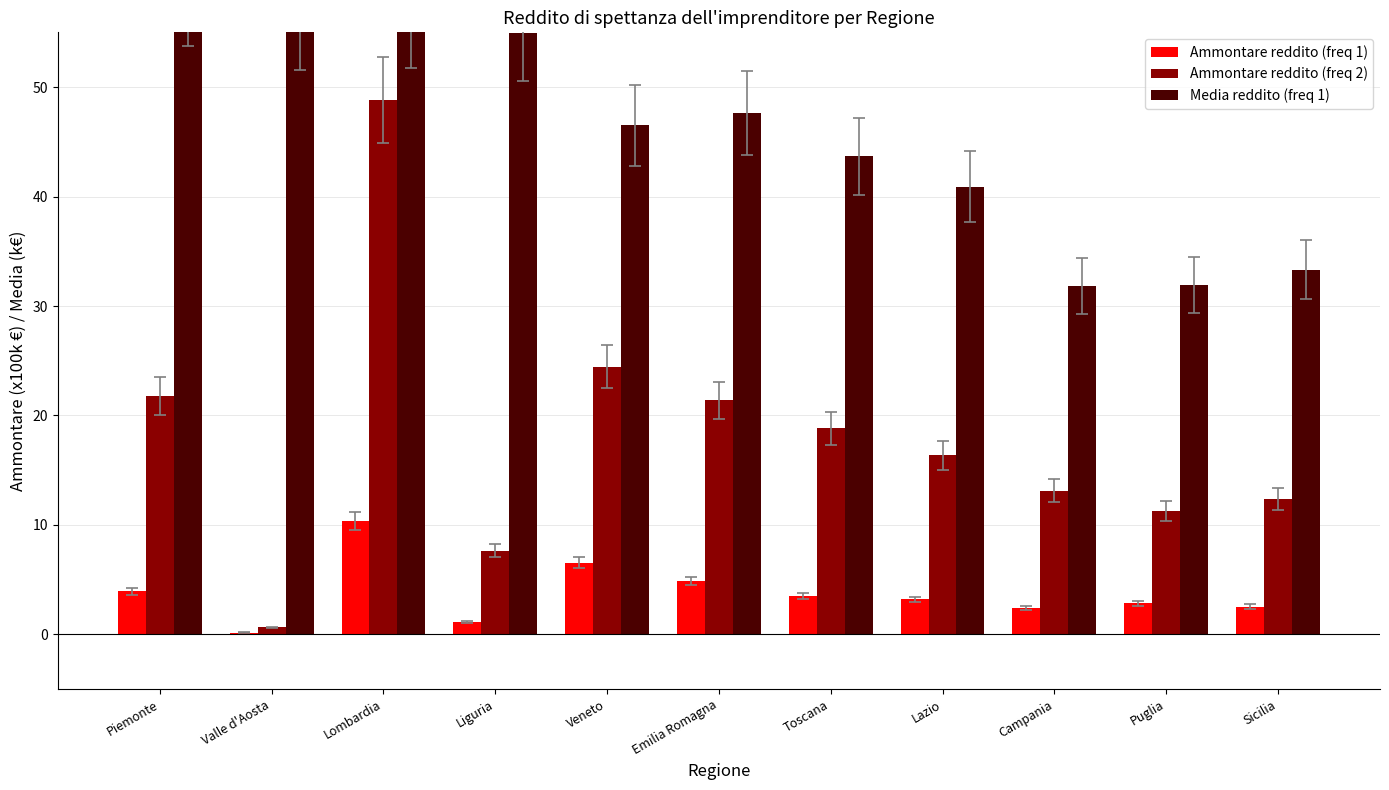

At how many categories does at least one series exceed 19?

11